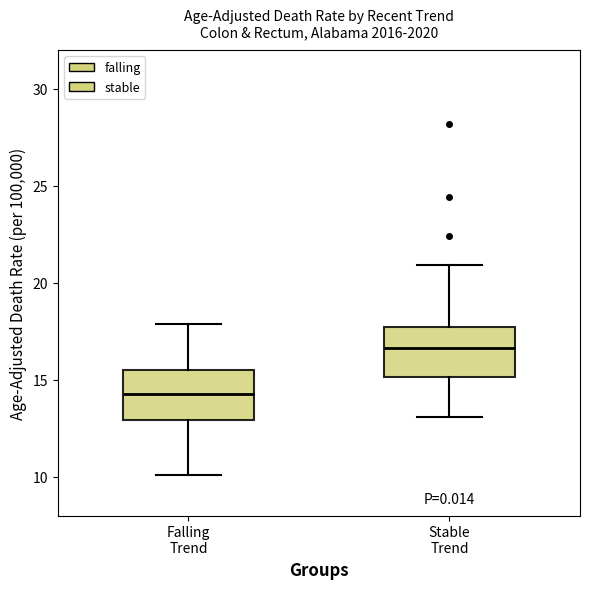

Reading left to right, transcribe this box plot: for each box, give where its median line is, the range the box spans, and where its two whiskers end, as read against the y-axis. The values are not printed on the chart, so give them approximately, as read against the axis.

Falling Trend: median 14.5, box 13.0 to 15.5, whiskers 10.0 to 18.0
Stable Trend: median 16.5, box 15.0 to 17.5, whiskers 13.0 to 21.0